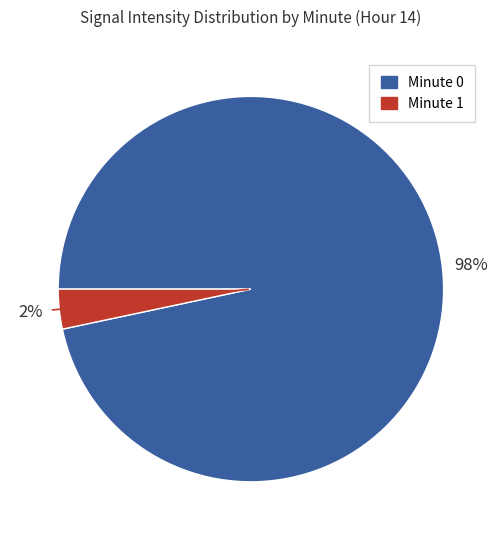

Does 2 account for over 50% of the chart?

No